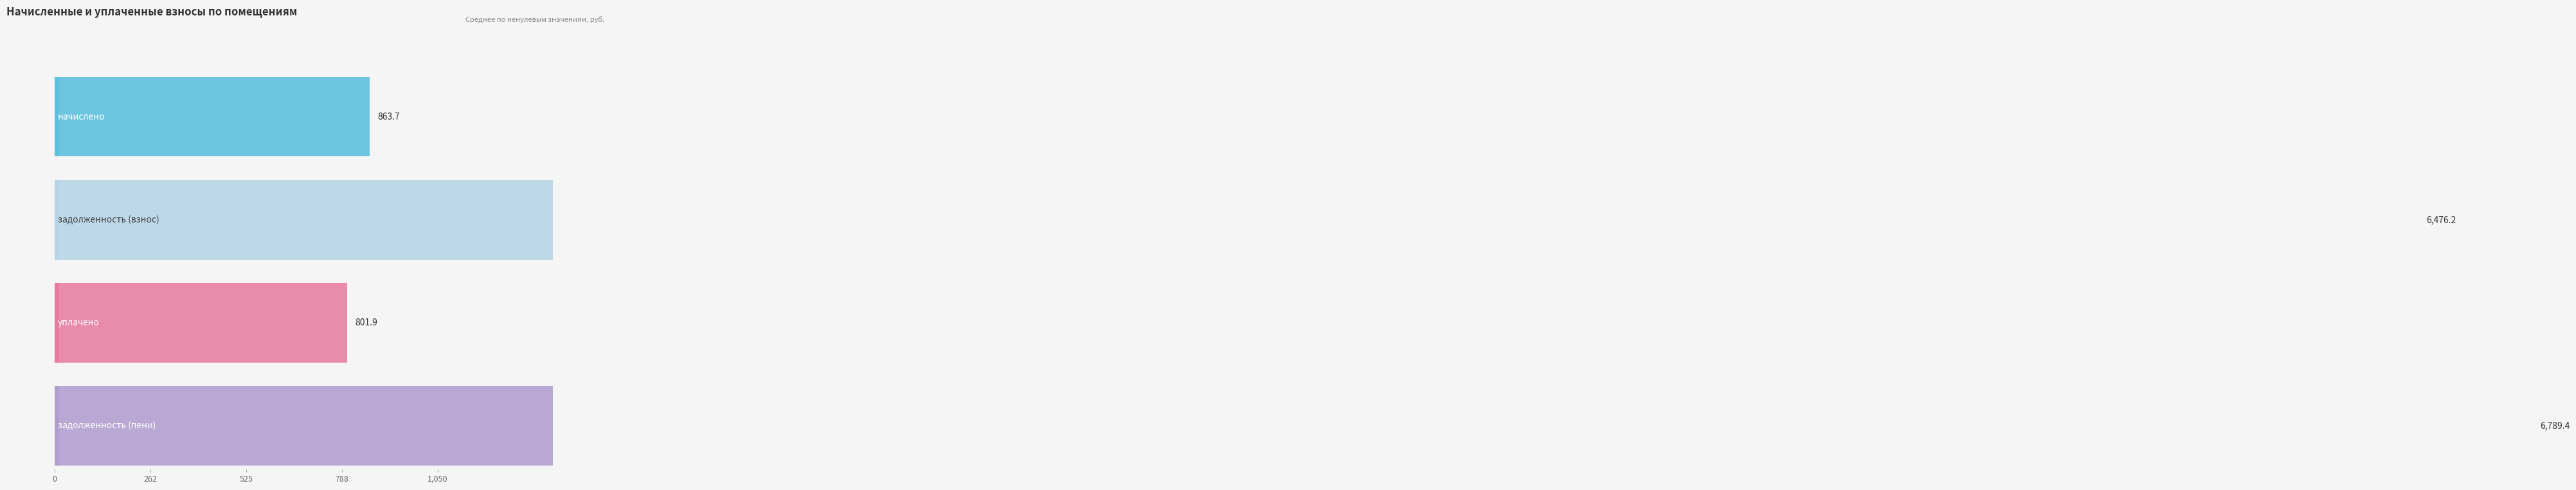

Which series has the largest total across all categories?

задолженность (пени)